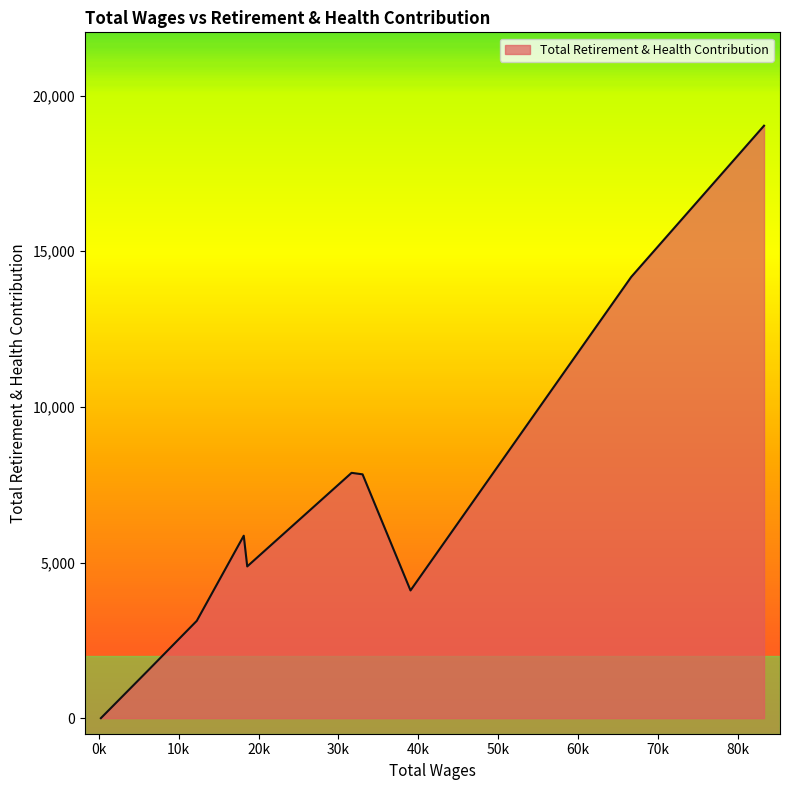

What is the maximum value shown in the chart?

19035